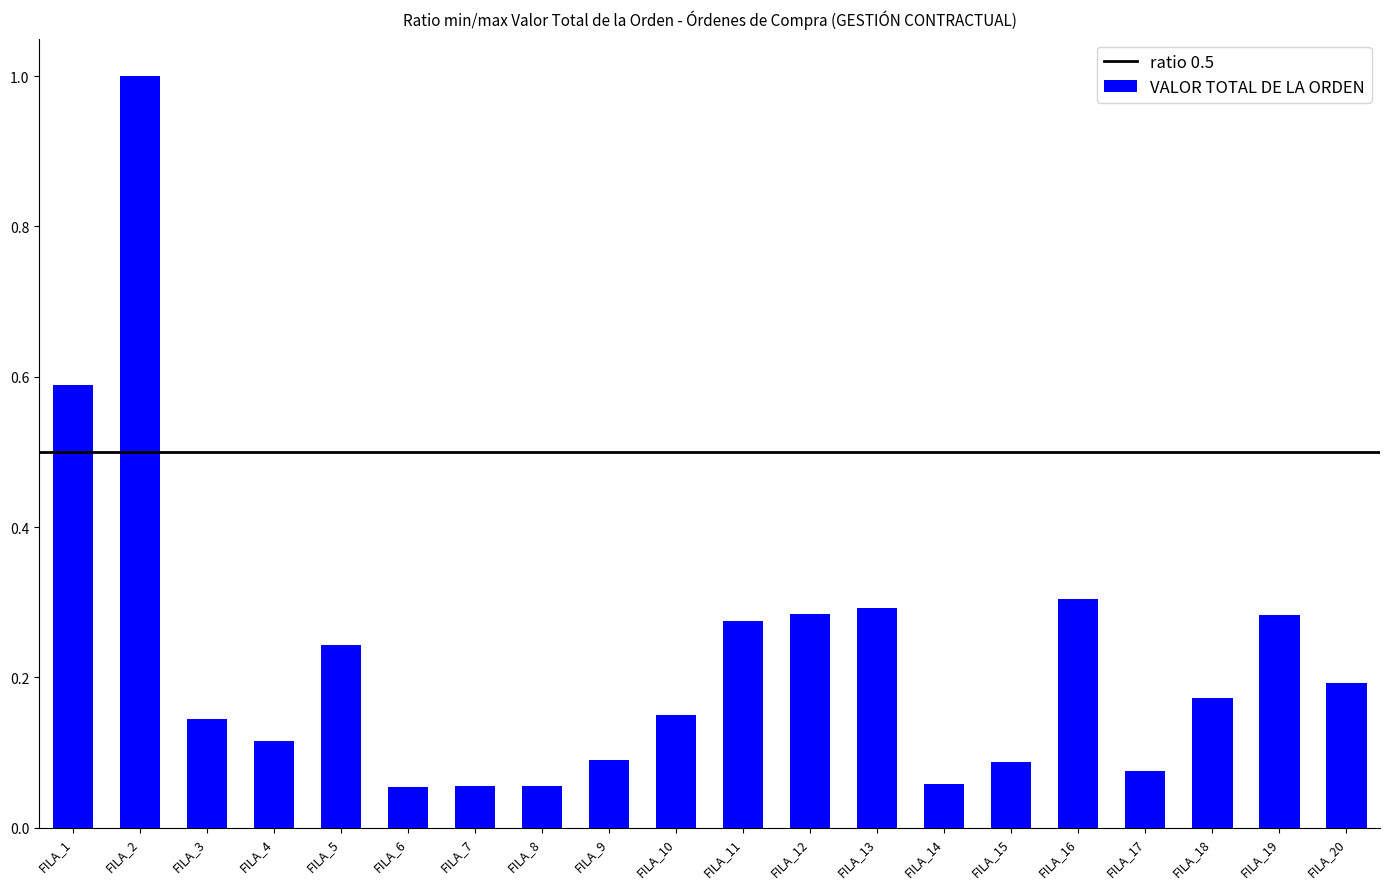

Between FILA_5 and FILA_4, which is larger?

FILA_5